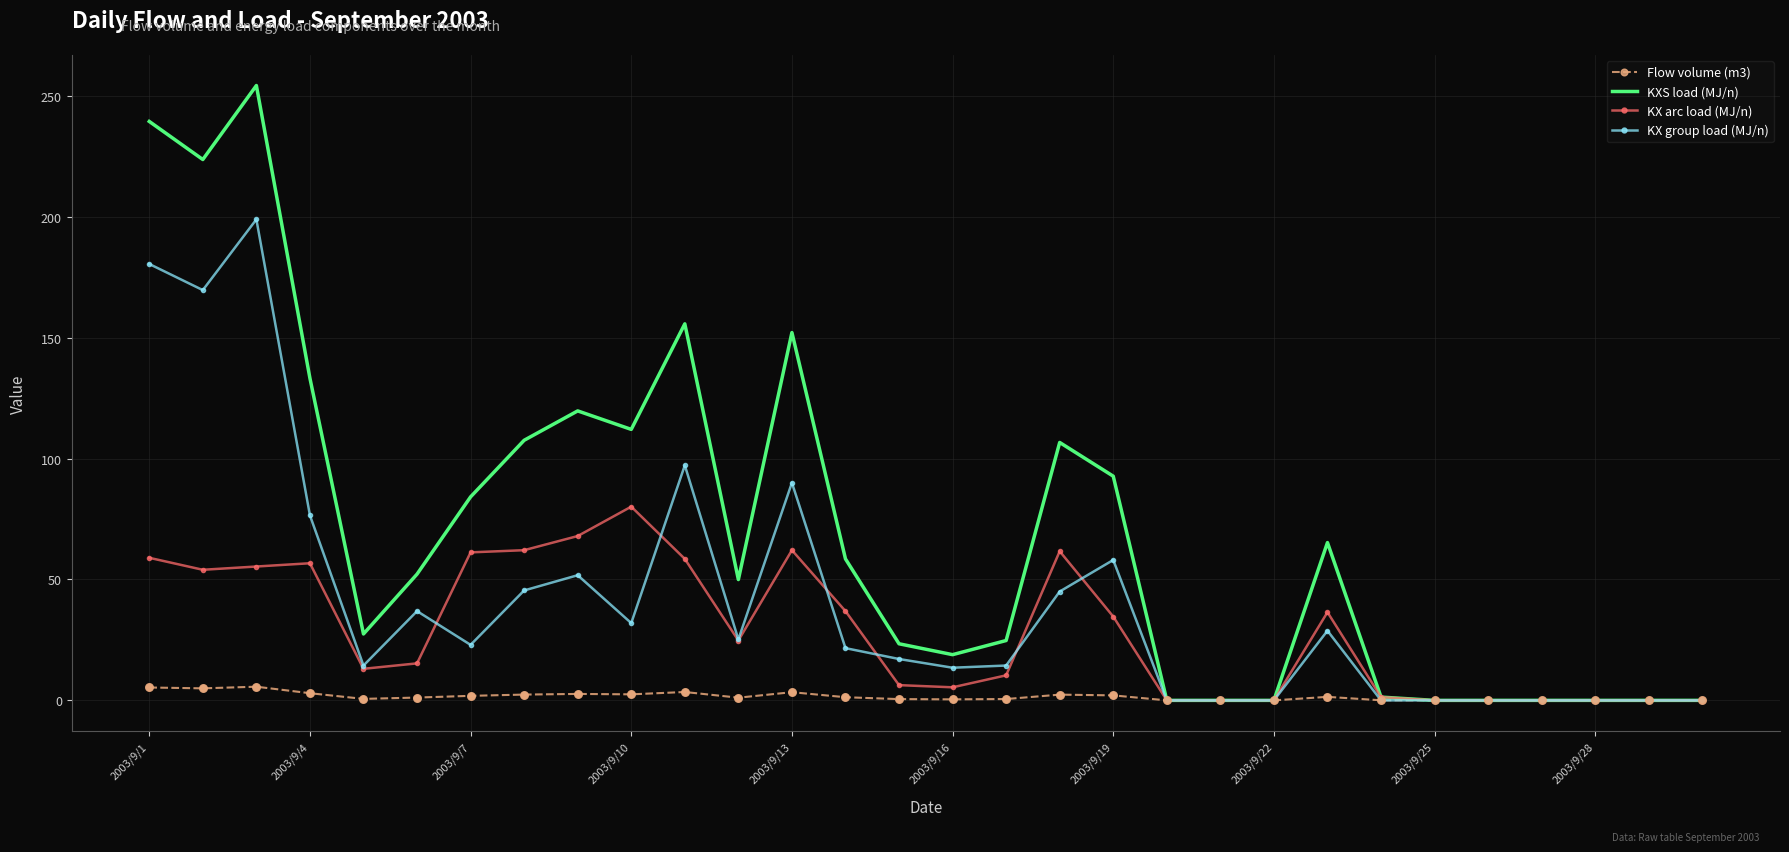

Which series has the widest spread of values?

KXS load (MJ/n)